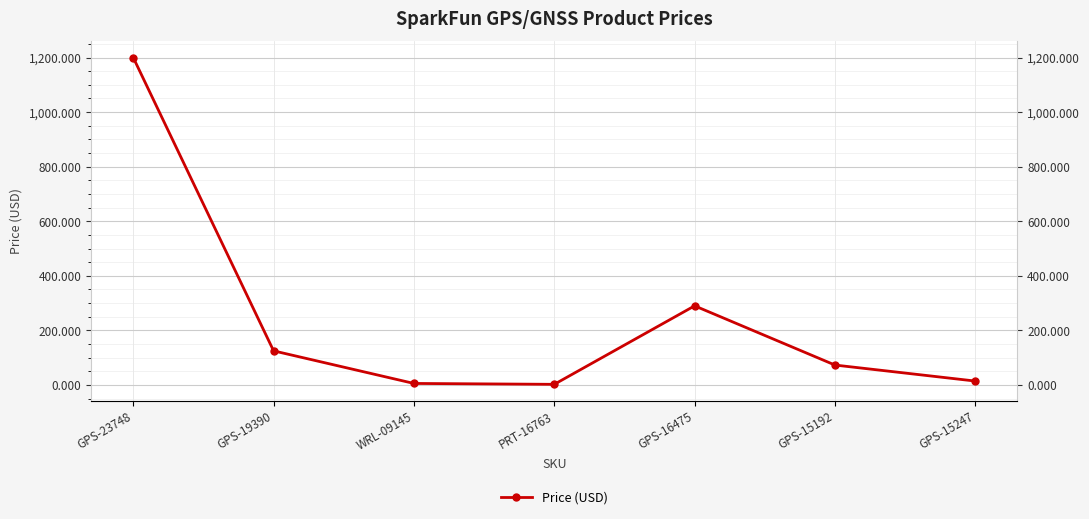

What is the difference between the second highest and second lowest values?

284.4